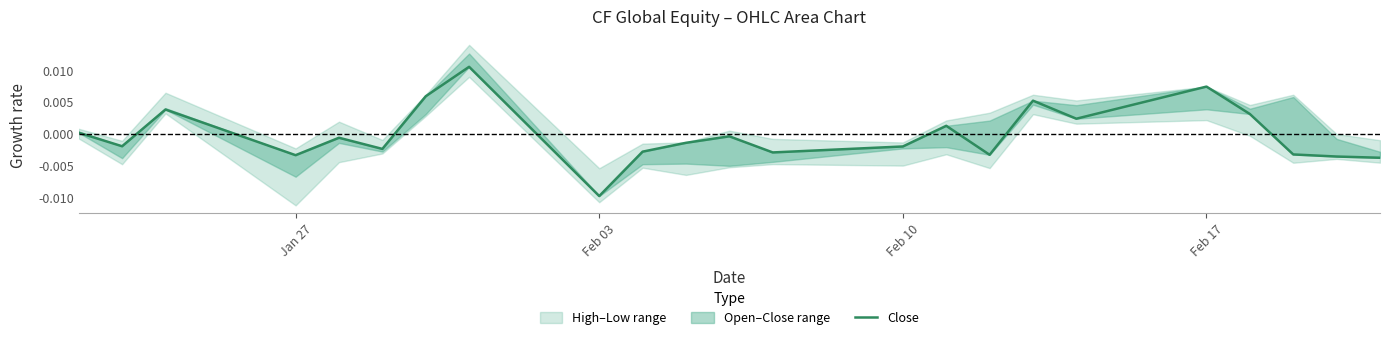

Count the number of categories in the chart.

23